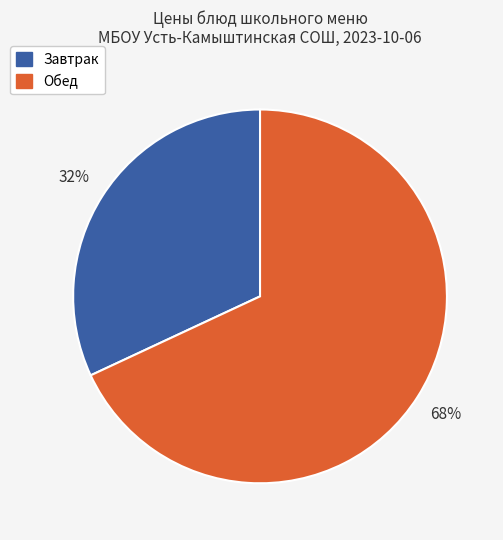

To the nearest percent, what is the difference between the largest and smallest slice percentages?

36%